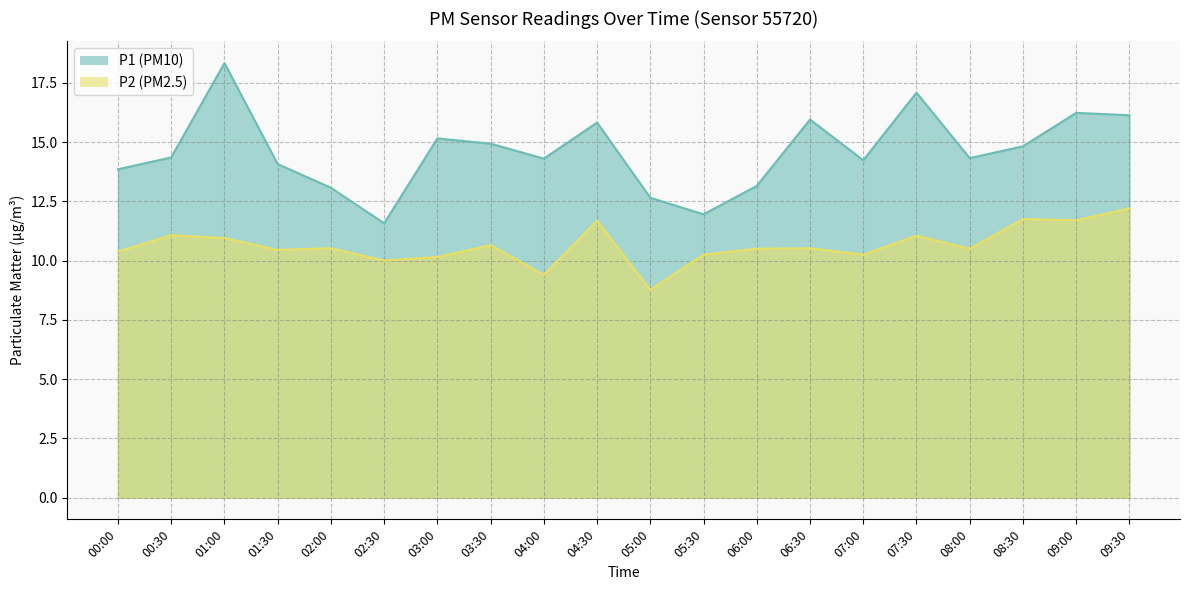

Which series has the widest spread of values?

P1